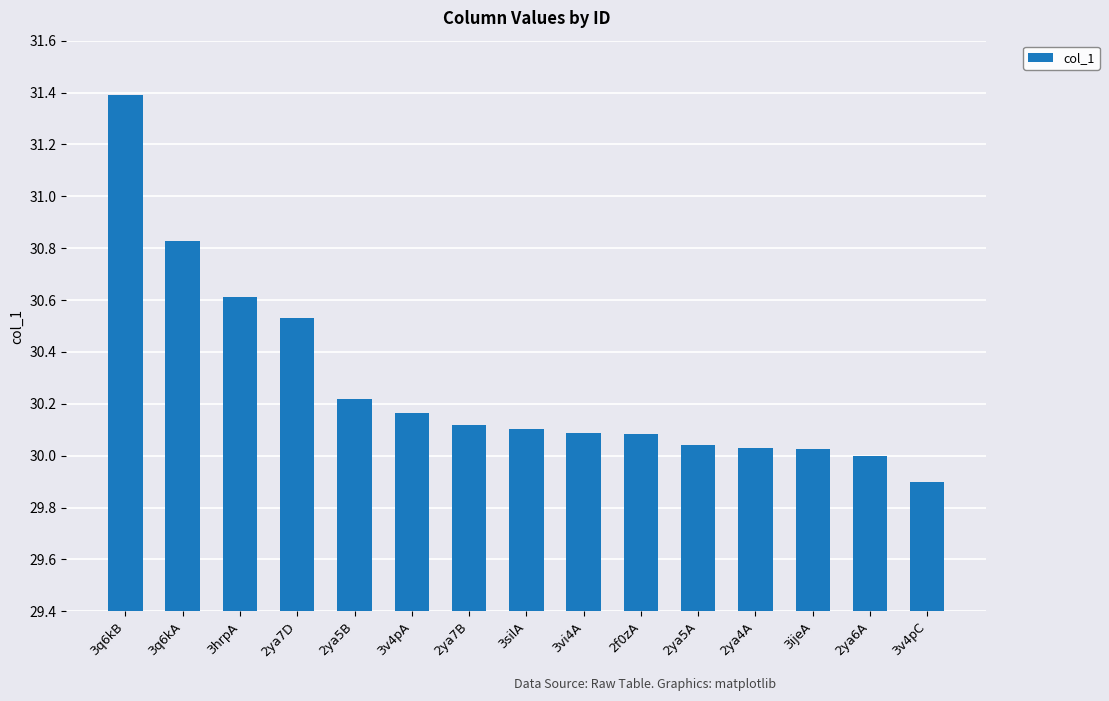

What value does the data have at 3silA?

30.1